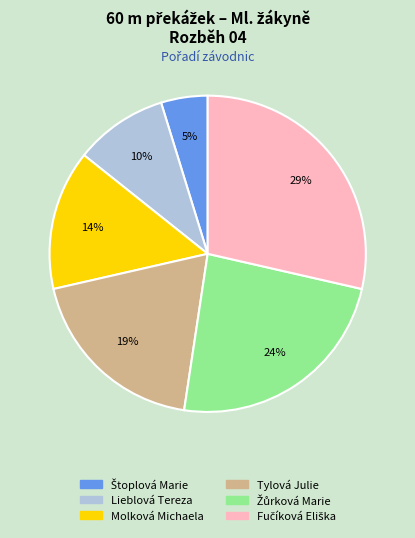

To the nearest percent, what portion does Tylová Julie represent?

19%